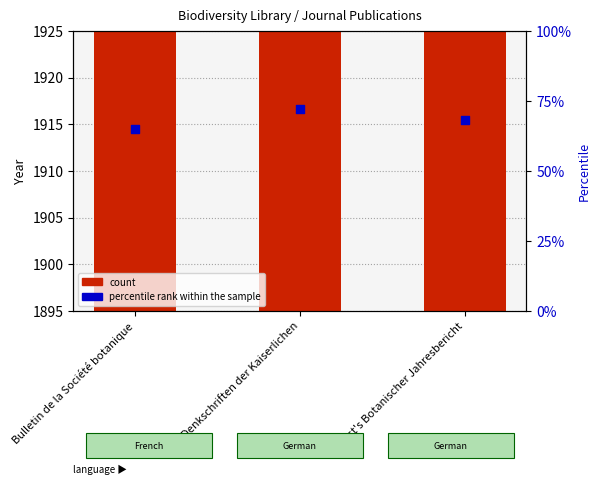

At how many categories does at least one series exceed 538?

3